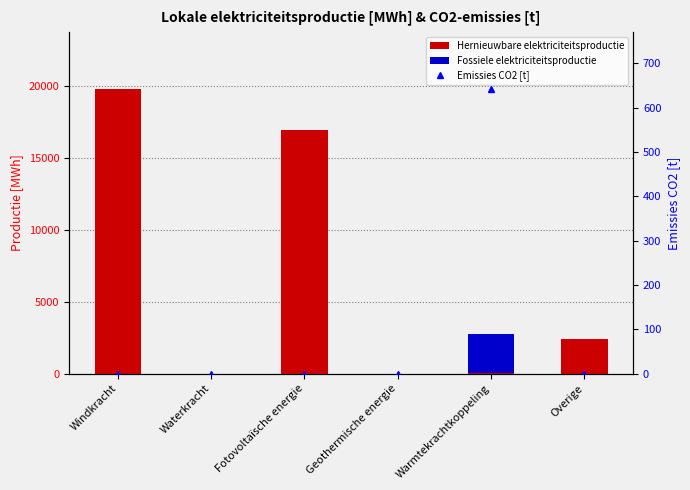

Is it true that Fossiele elektriciteitsproductie equals 821.6 at Waterkracht?

False